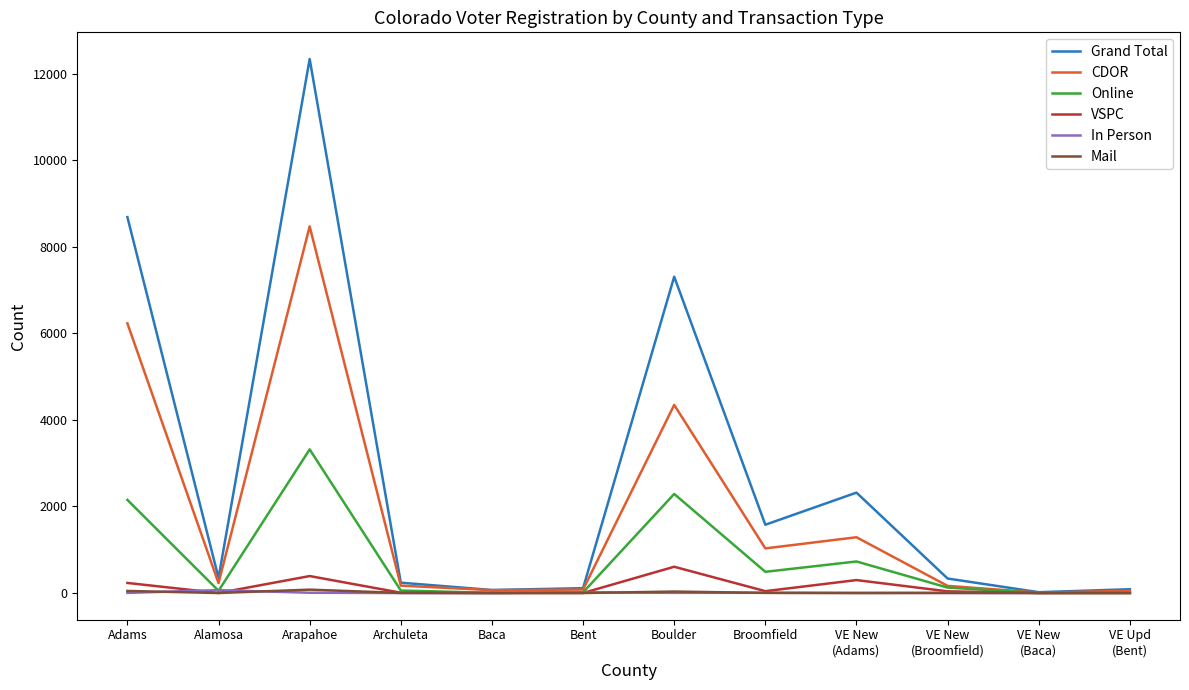

Where is the first local maximum for Online?

Arapahoe